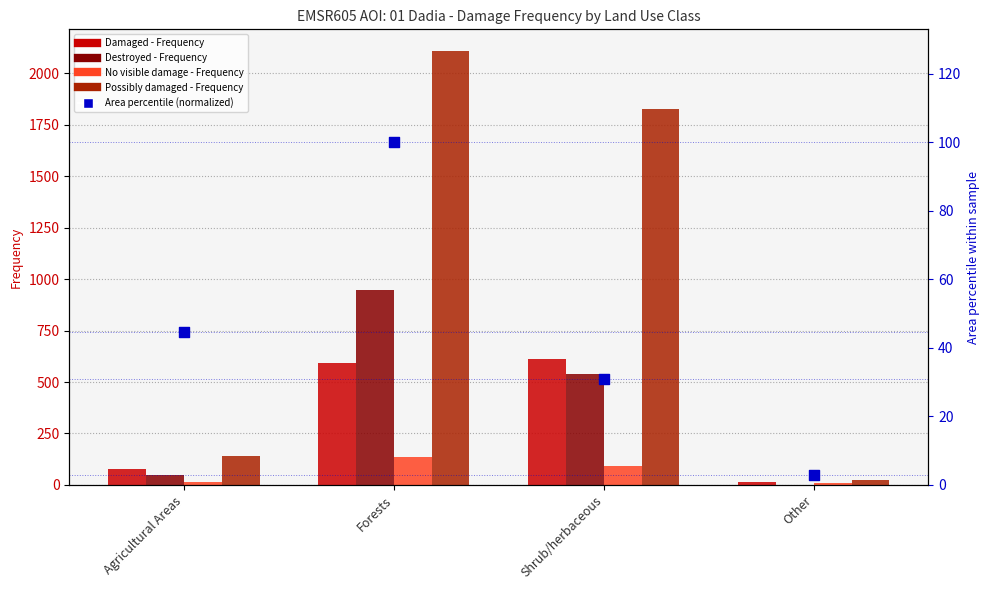

Which series has the largest Y range (max minus min)?

Possibly damaged - Frequency